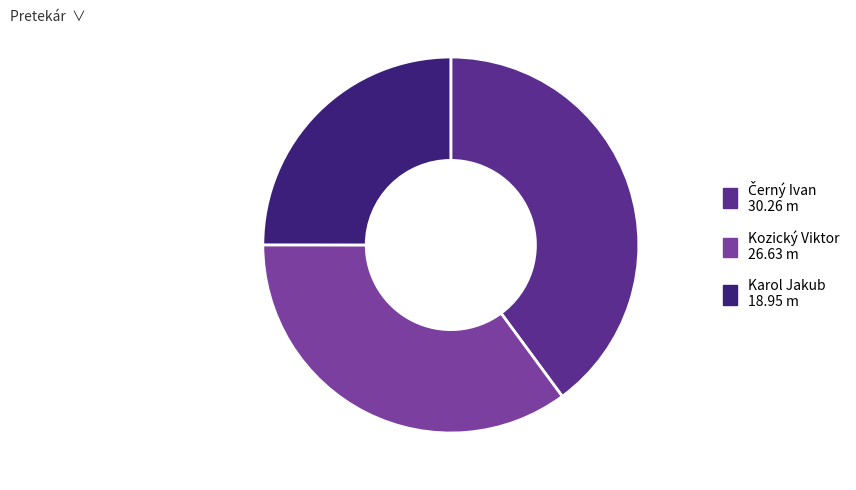

True or false: Karol Jakub accounts for 25% of the total.

True